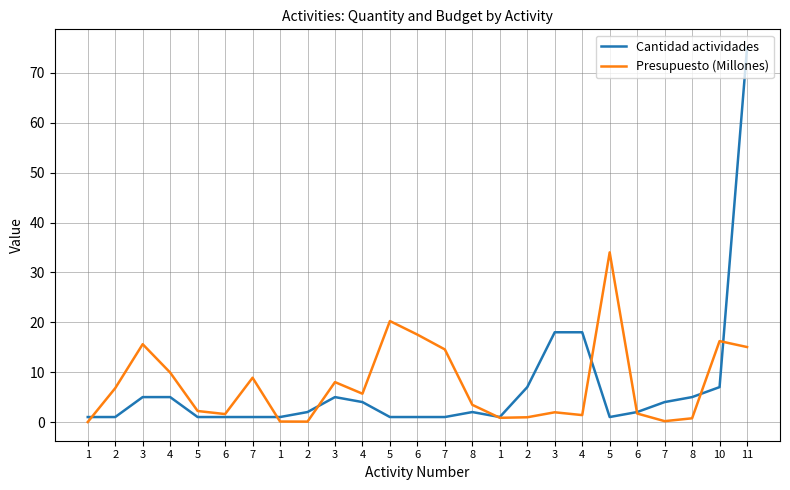

What is the value of the Cantidad actividades point at the 7th from the left?

1.0